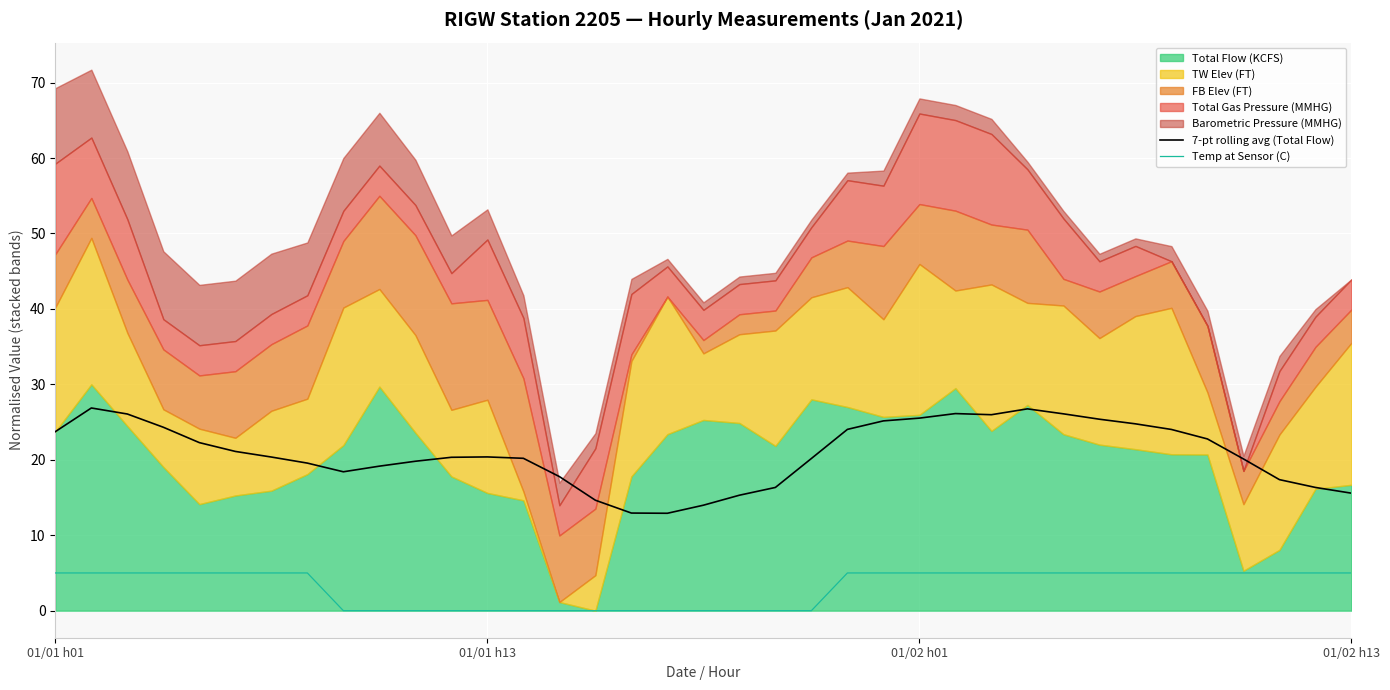

True or false: Temp at Sensor (C) and 7-pt rolling avg (Total Flow) intersect in this chart.

False